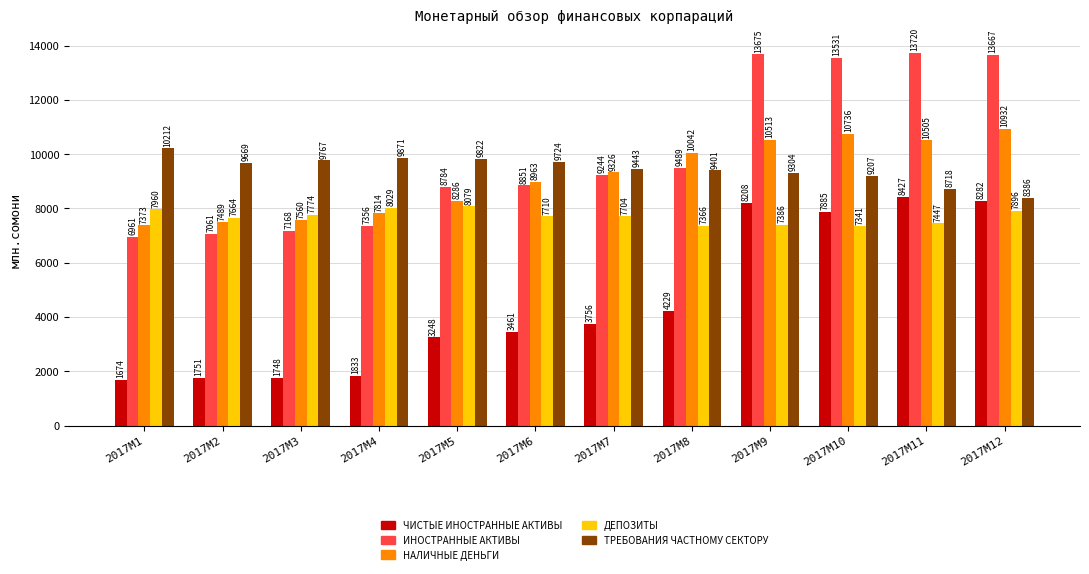

List the series in order of their peak value, lowest first.

ДЕПОЗИТЫ, ЧИСТЫЕ ИНОСТРАННЫЕ АКТИВЫ, ТРЕБОВАНИЯ ЧАСТНОМУ СЕКТОРУ, НАЛИЧНЫЕ ДЕНЬГИ, ИНОСТРАННЫЕ АКТИВЫ